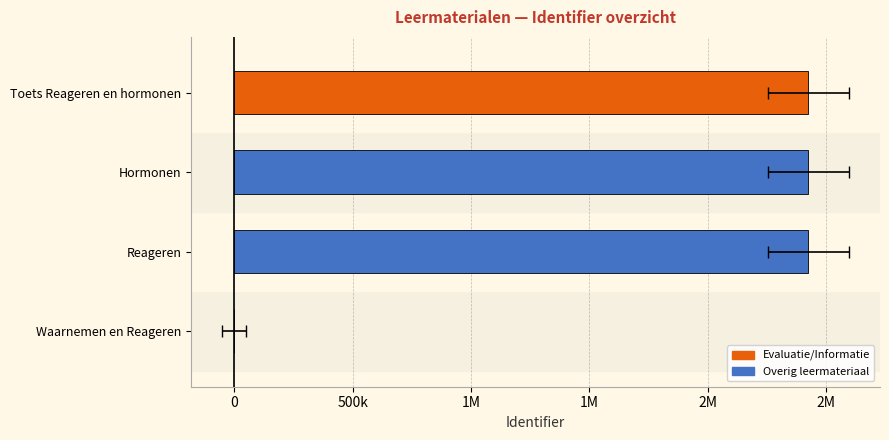

Which has a higher value, Hormonen or Waarnemen en Reageren?

Hormonen